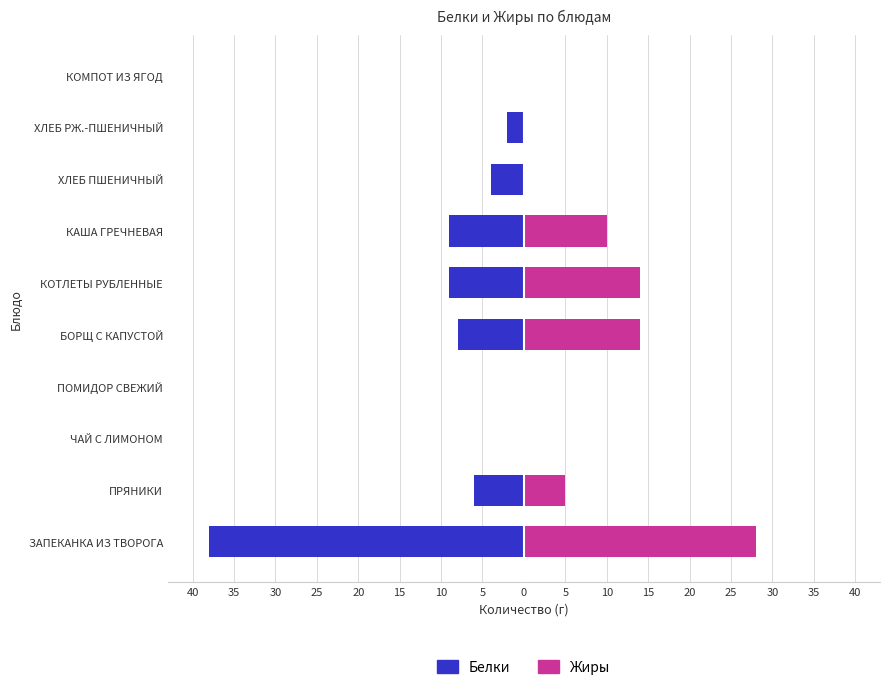

How many positive values does the Жиры series have?

5